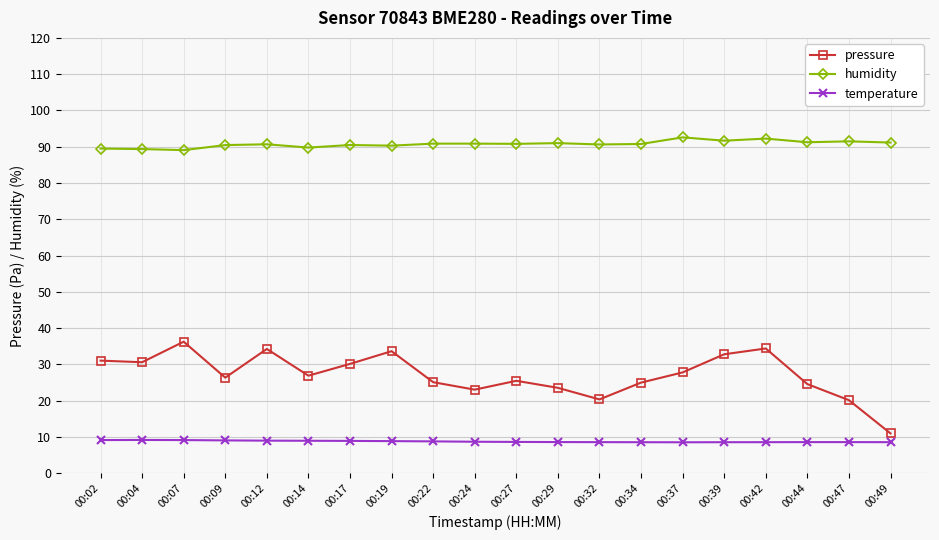

What is the difference between the second highest and minimum values in the humidity series?

3.2